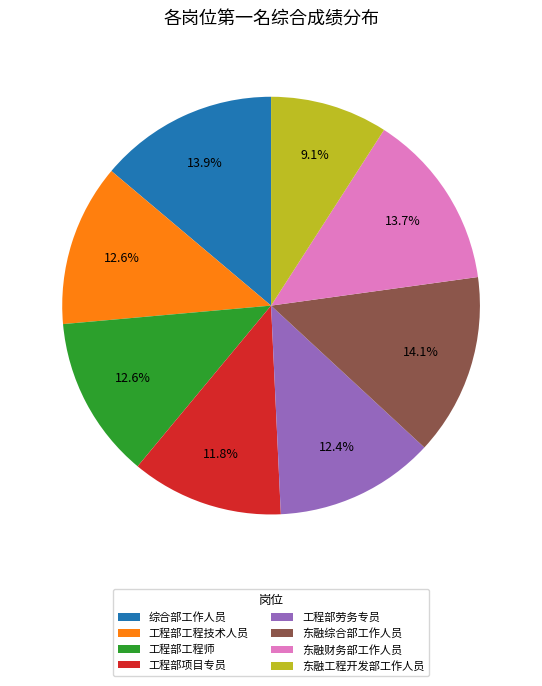

How much of the chart is everything except 东融工程开发部工作人员?

90.9%